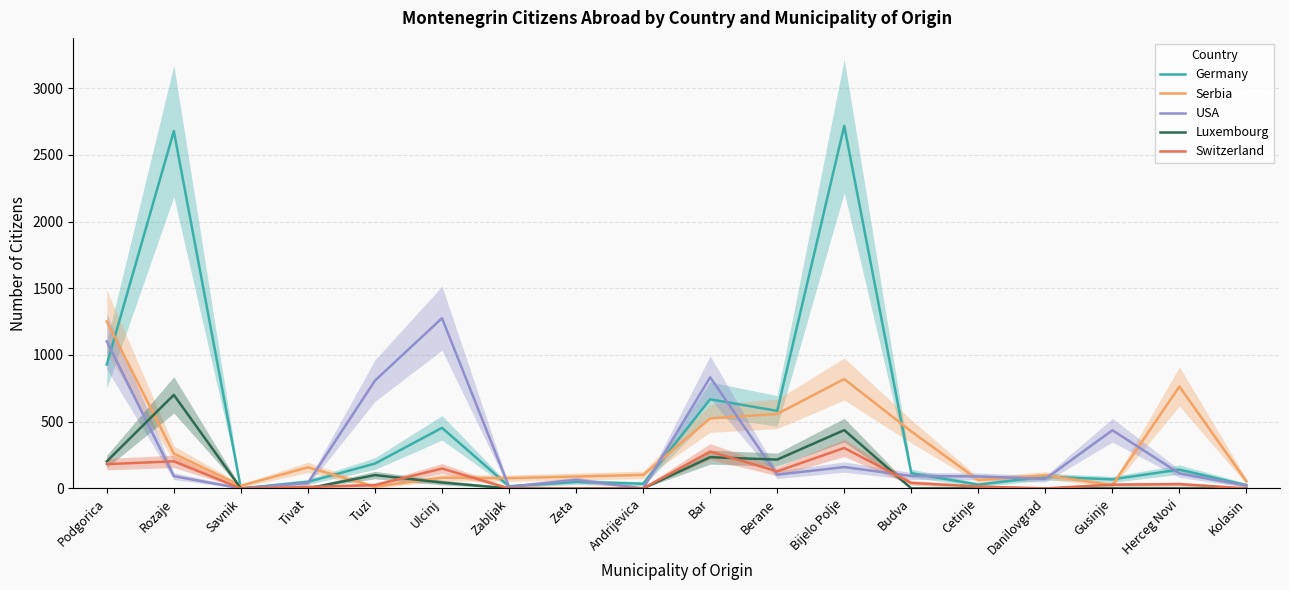

Is it true that USA equals 71 at Danilovgrad?

True